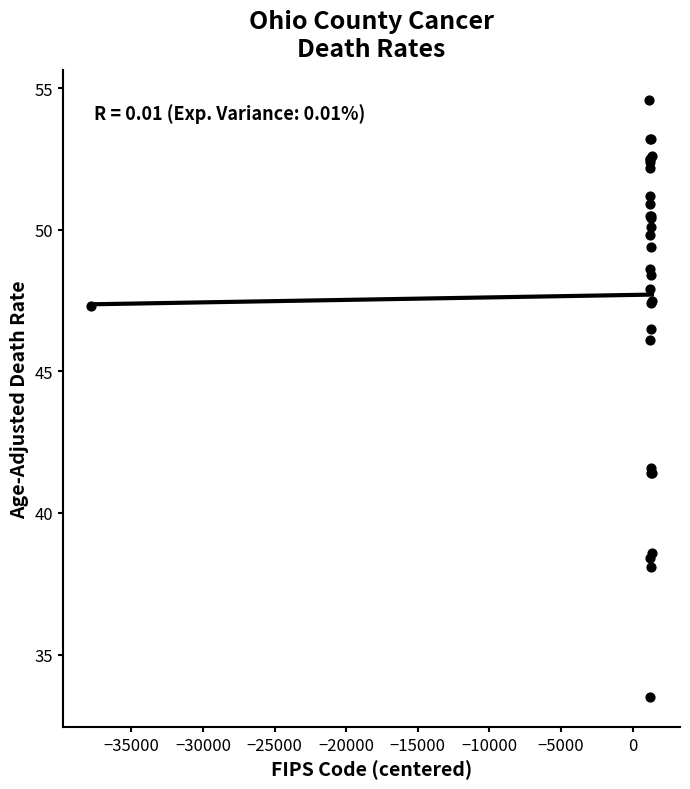

What Y value in the scatter plot is closest to 44?

46.1